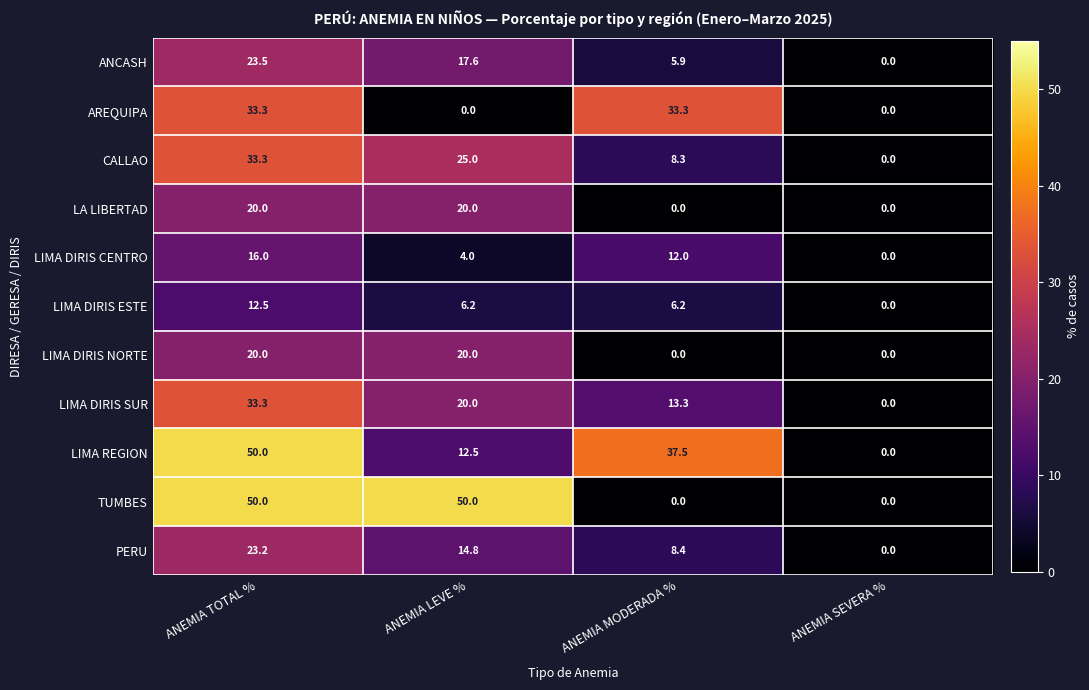

What is the difference between the ANCASH values at ANEMIA SEVERA % and ANEMIA LEVE %?

17.6